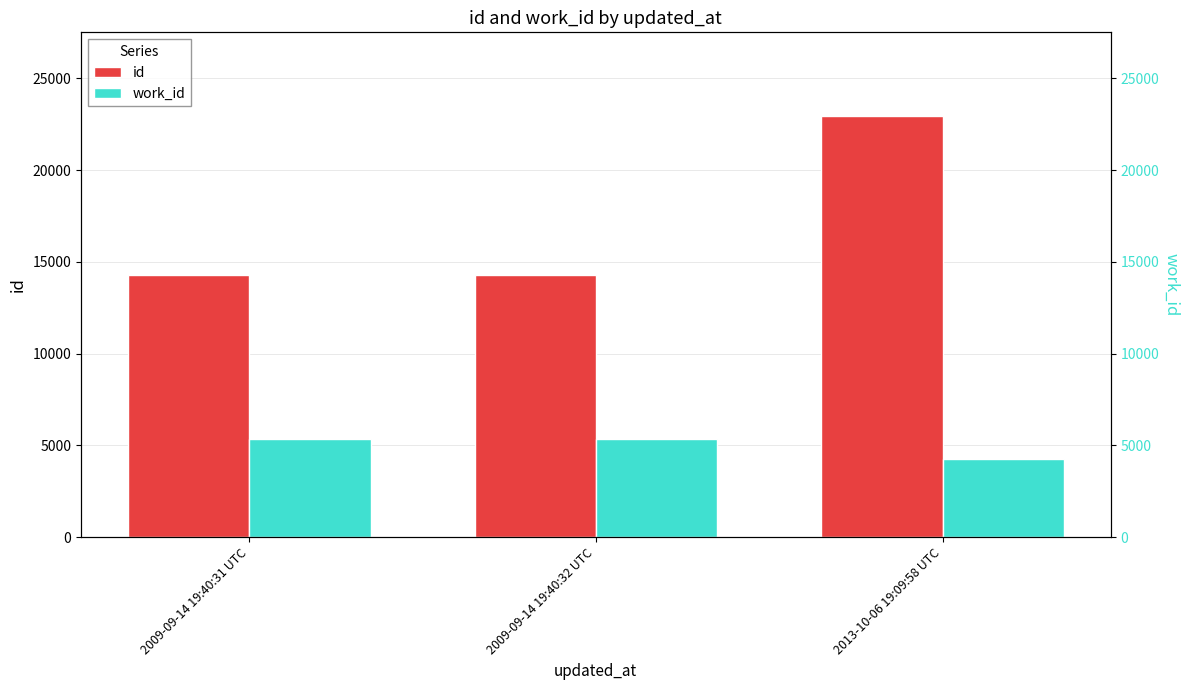

Which series has the largest total across all categories?

id